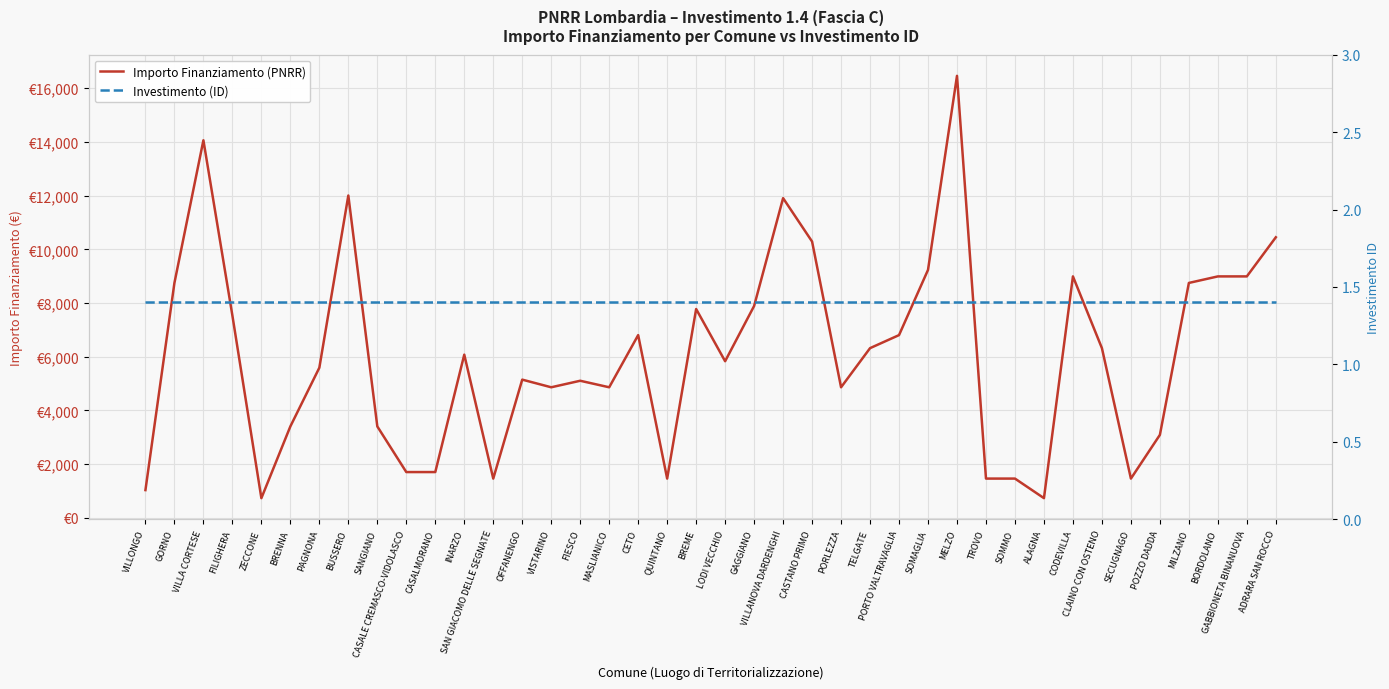

What is the spread (max minus min) of values at VILLANOVA DARDENGHI?

11905.6